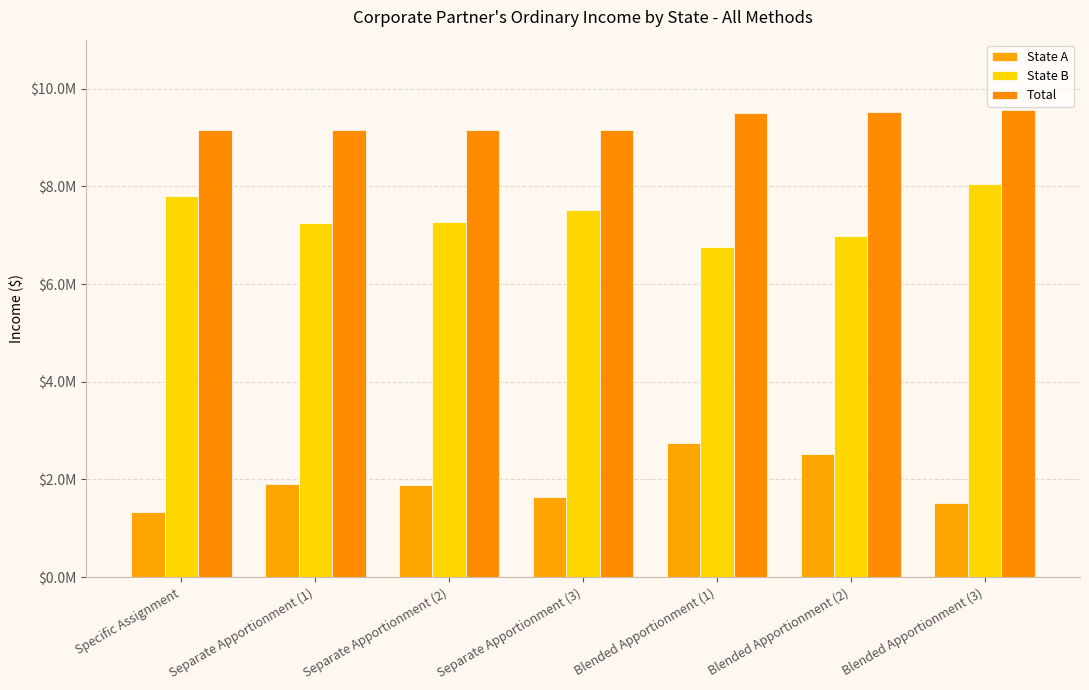

The value of State B at Separate Apportionment (1) is 10611338.4. True or false?

False